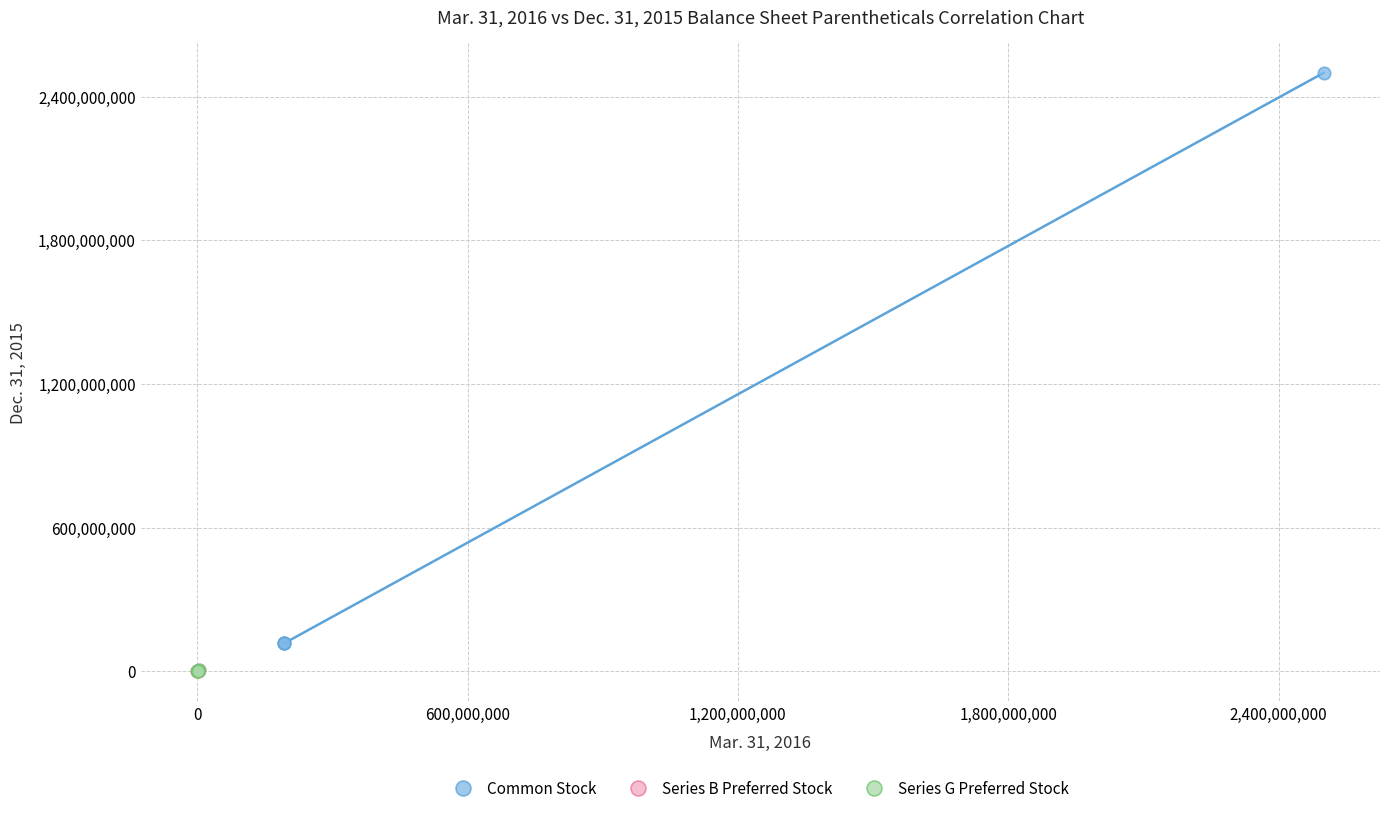

What are all the series names shown in the legend?

Common Stock, Series B Preferred Stock, Series G Preferred Stock